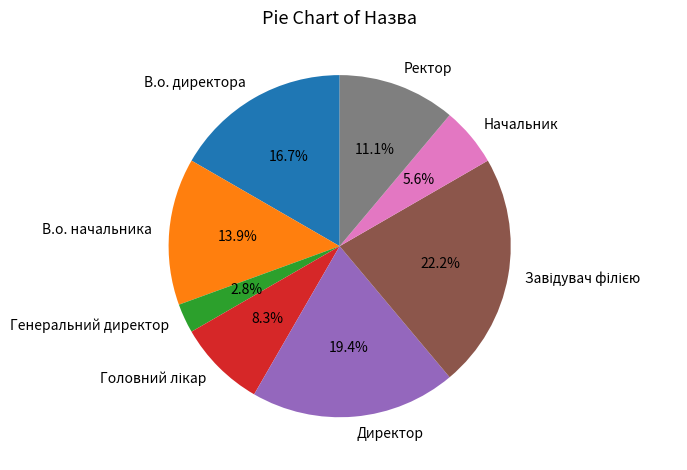

Count the number of slices in the pie.

8